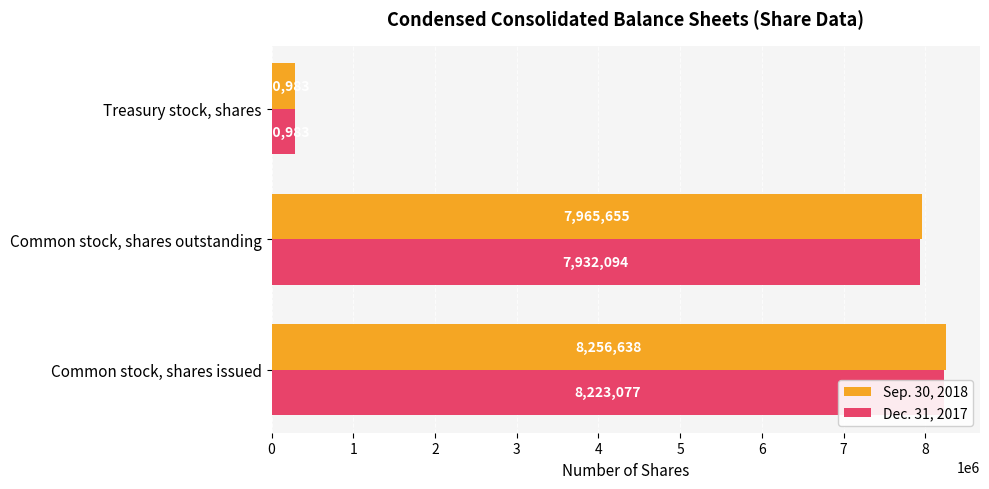

What is the value of the Dec. 31, 2017 bar at the 2nd from the left?

7932094